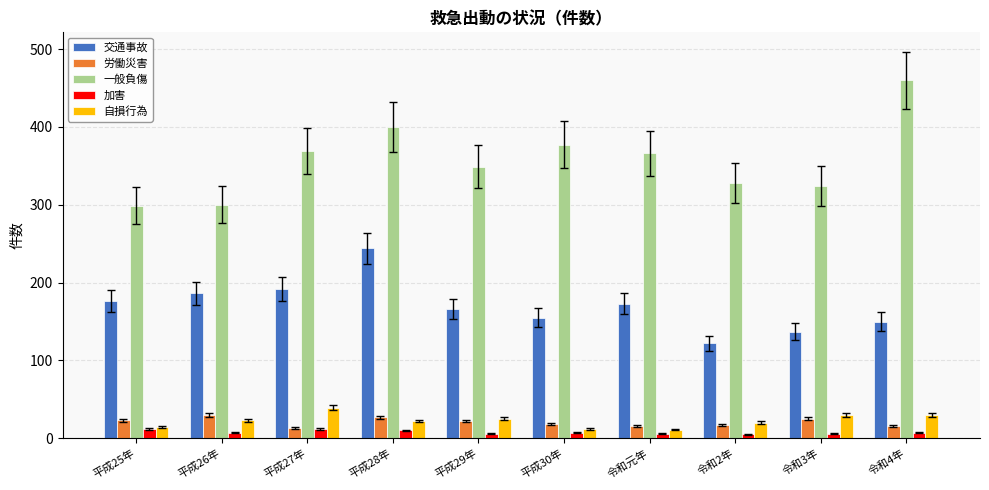

What is the label of the 8th bar from the left?

令和2年